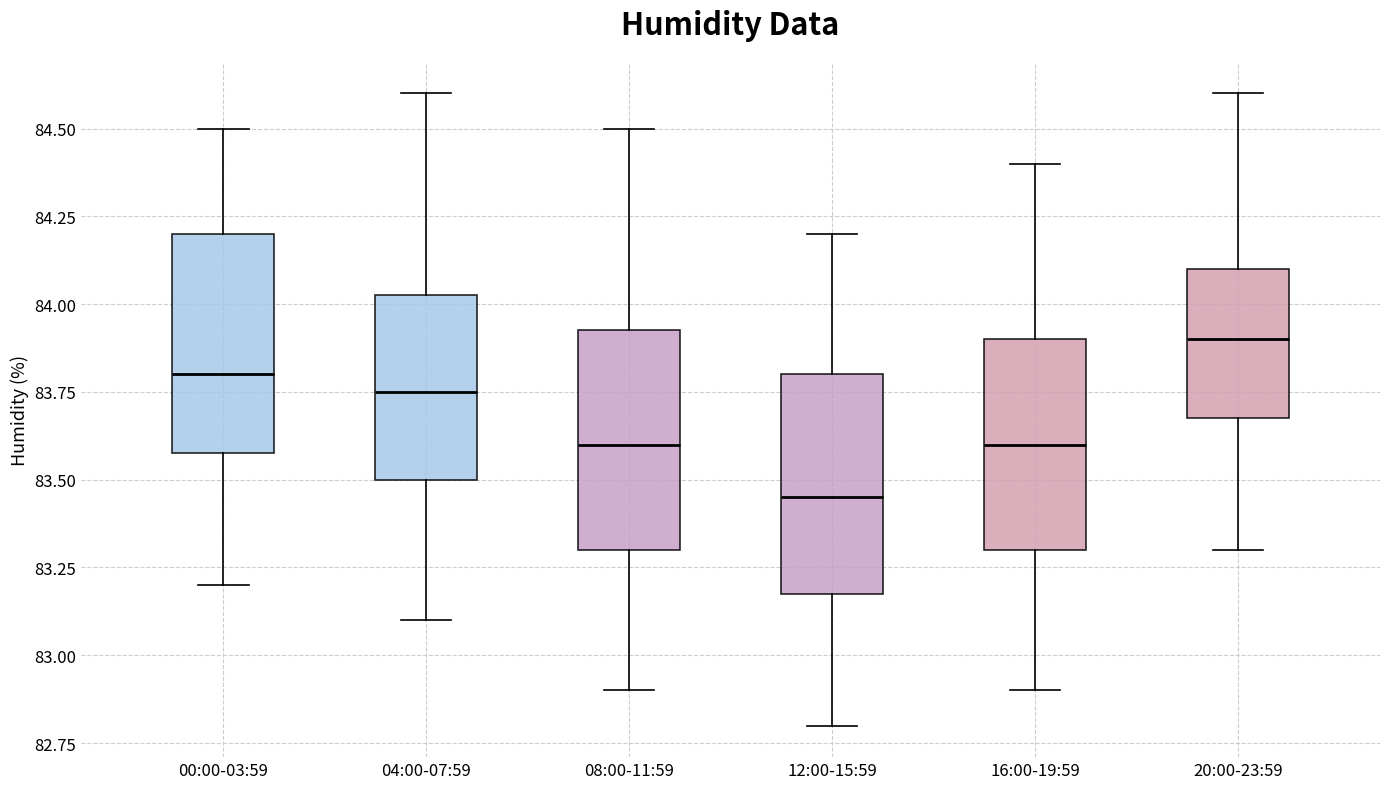

Where is the lower edge of the box for 20:00-23:59 on the y-axis? The values are not printed on the chart, so give them approximately, as read against the axis.

83.70